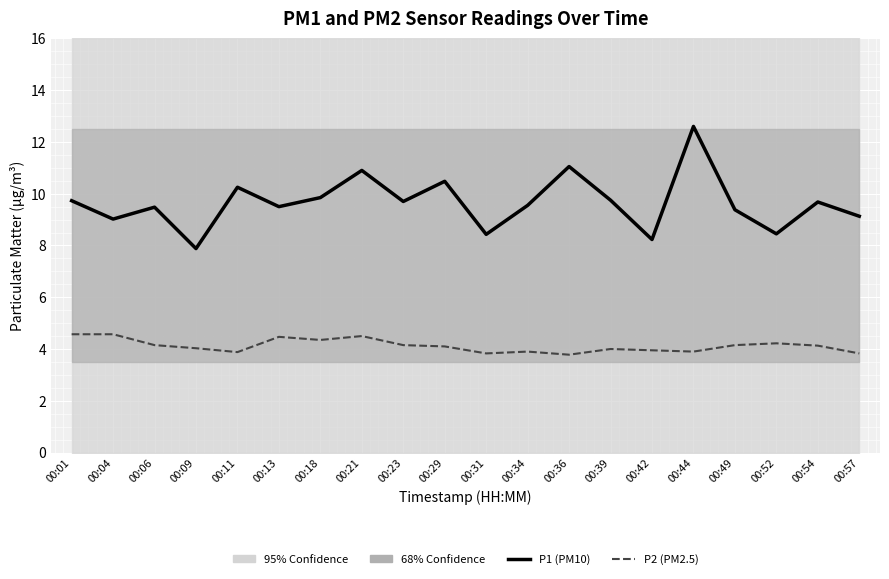

What is the sum of the P1 (PM10) values at 00:29 and 00:49?

19.9